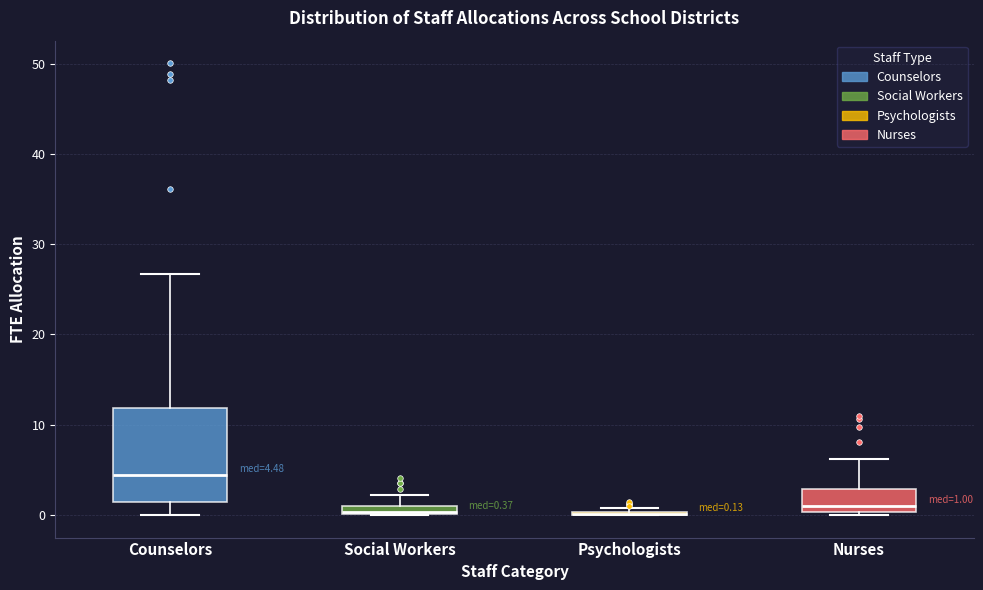

Comparing the boxes themselves (not the whiskers), which one is the tallest?

Counselors